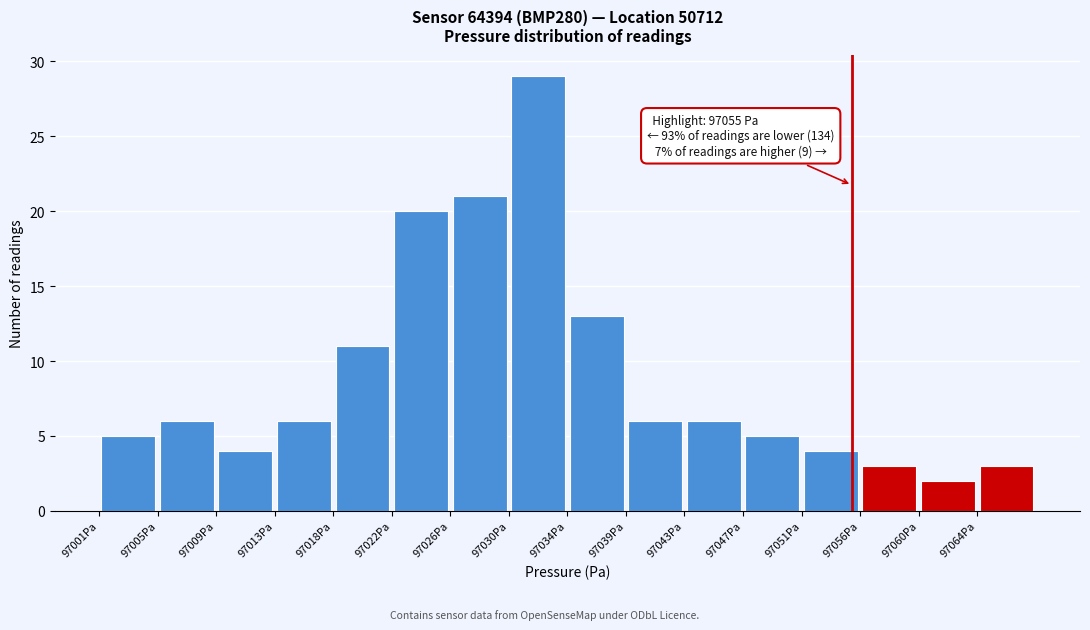

Over which range of the x-axis is the bar tallest?

97030.5 to 97034.5